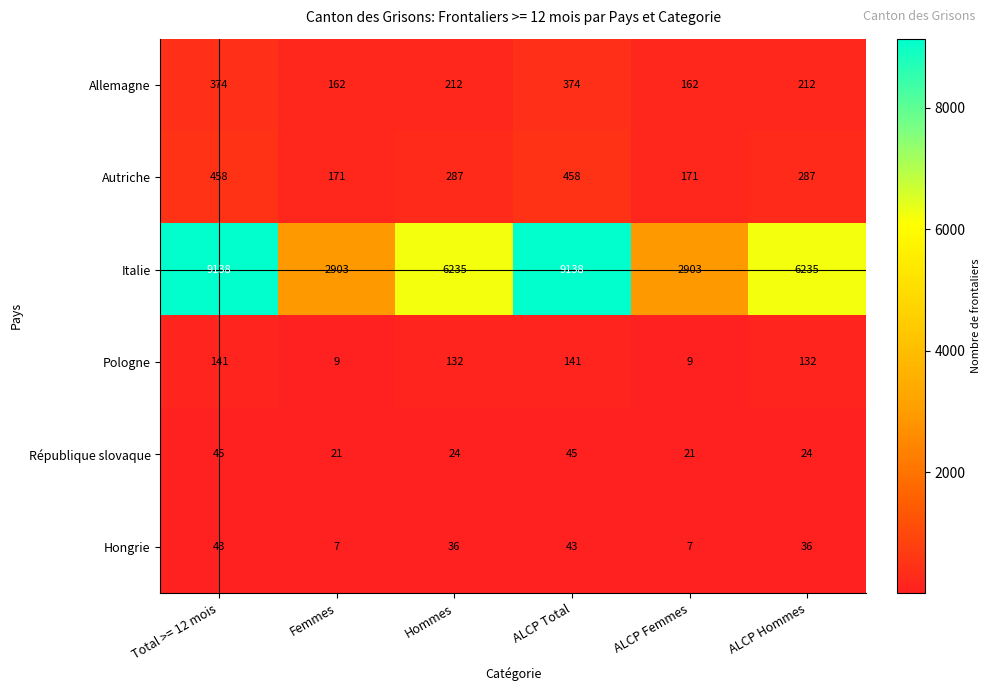

Rank the series at Total >= 12 mois from lowest to highest value.

Hongrie, République slovaque, Pologne, Allemagne, Autriche, Italie